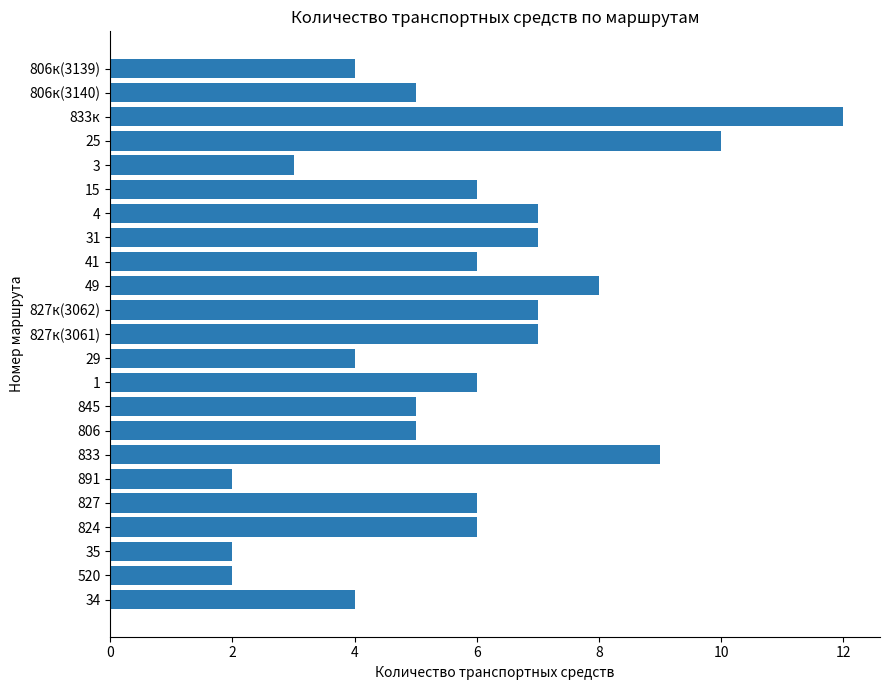

Which category has the highest value across all series?

833к